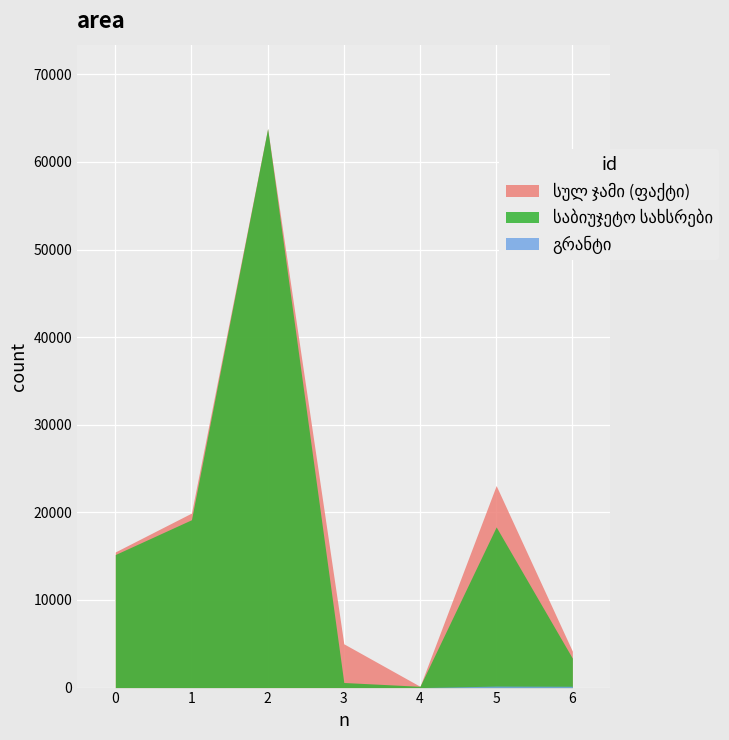

What is the maximum value shown in the chart?

63807.7